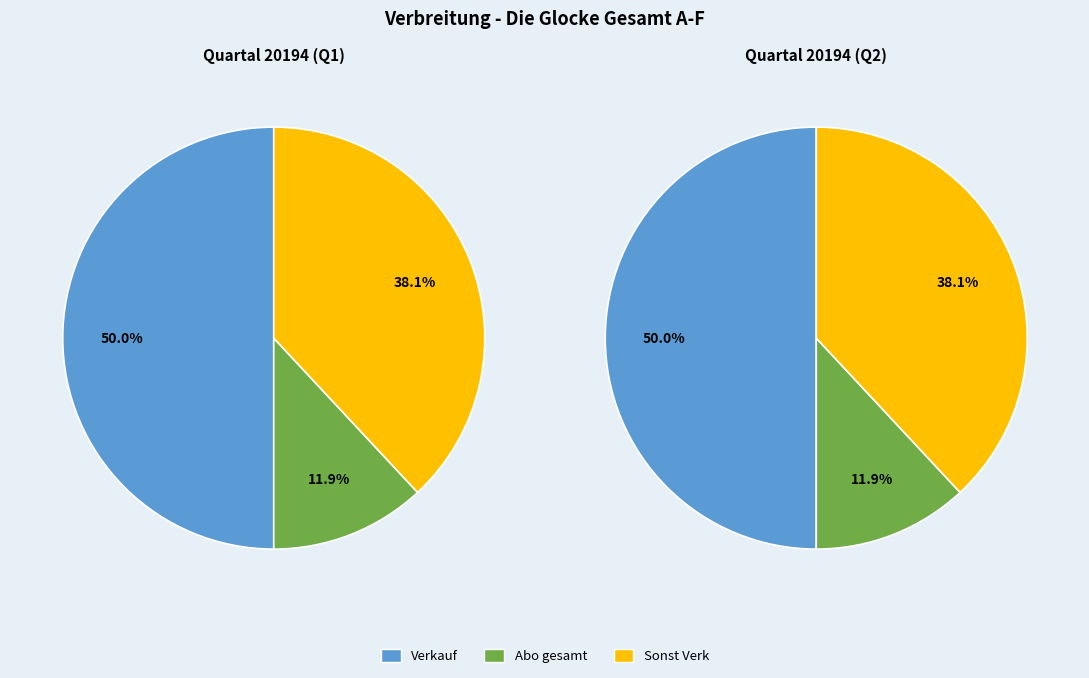

Is it true that Abo gesamt is 5% of the pie?

False